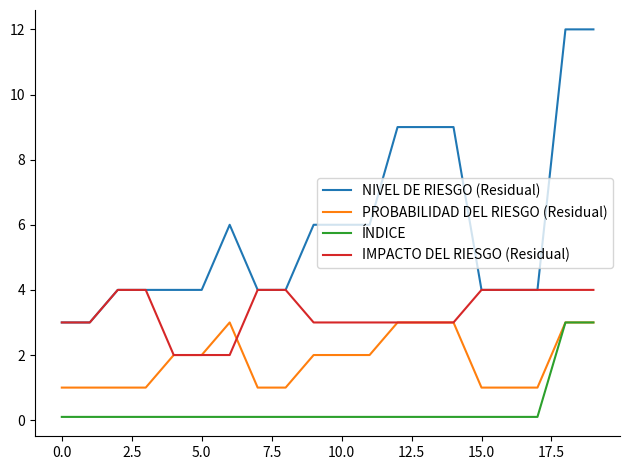

Which series has the largest total across all categories?

NIVEL DE RIESGO (Residual)